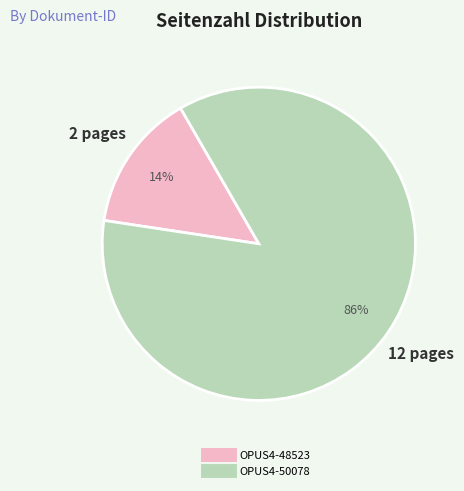

What is the smallest slice in the pie chart?

OPUS4-48523